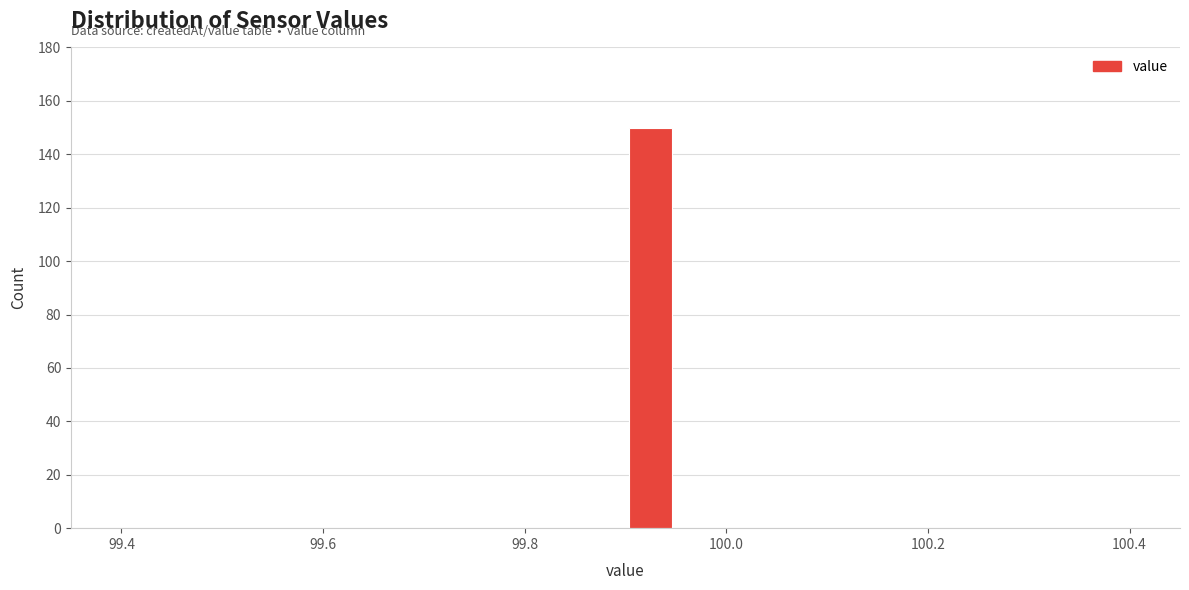

Read against the x-axis, roughly where is the centre of the tallest bar?

99.92